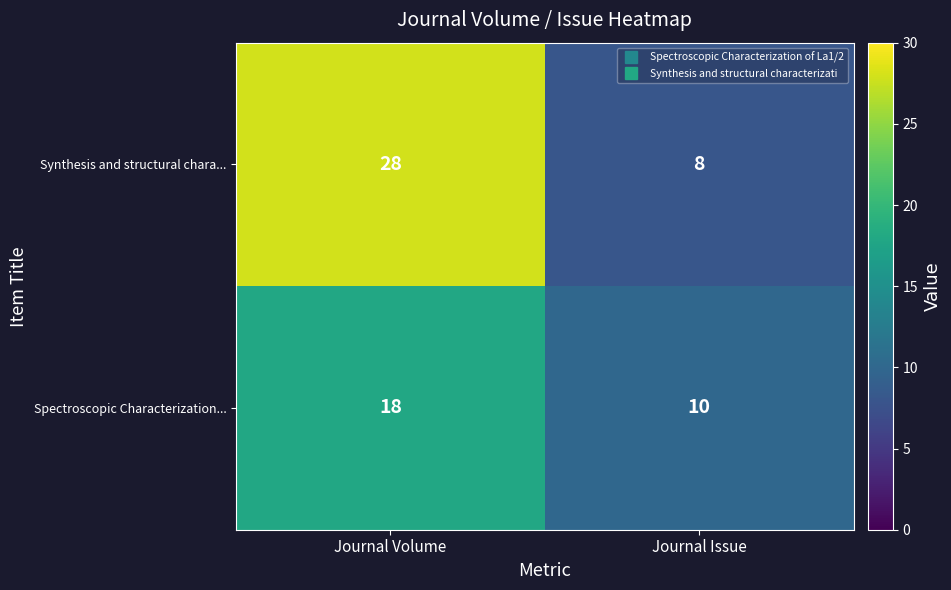

What is the average value of the Synthesis and structural chara... series?

18